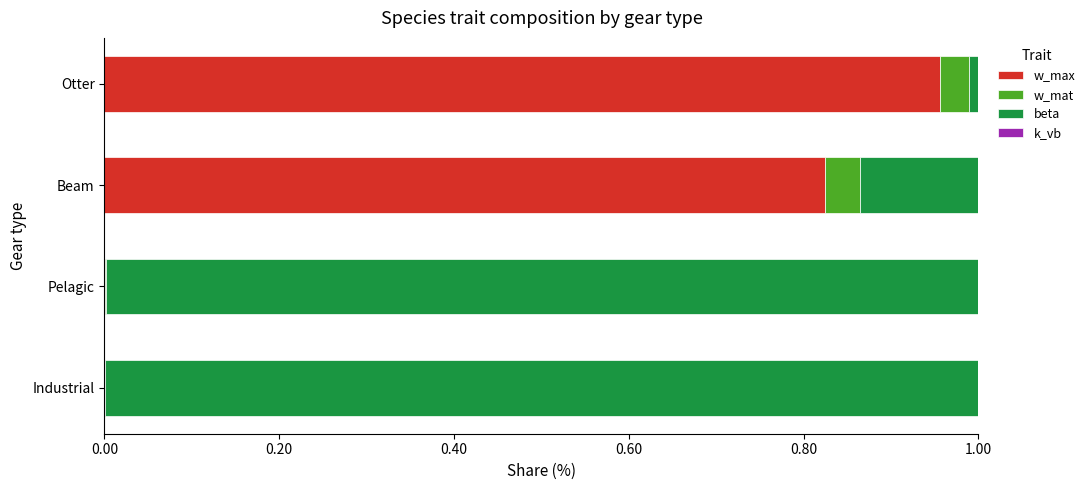

At which label does w_max reach its peak?

Otter